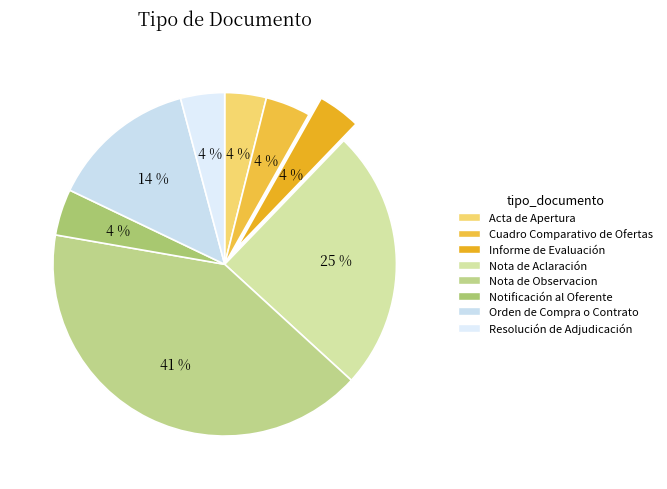

To the nearest percent, what percentage of the pie is Informe de Evaluación?

4%